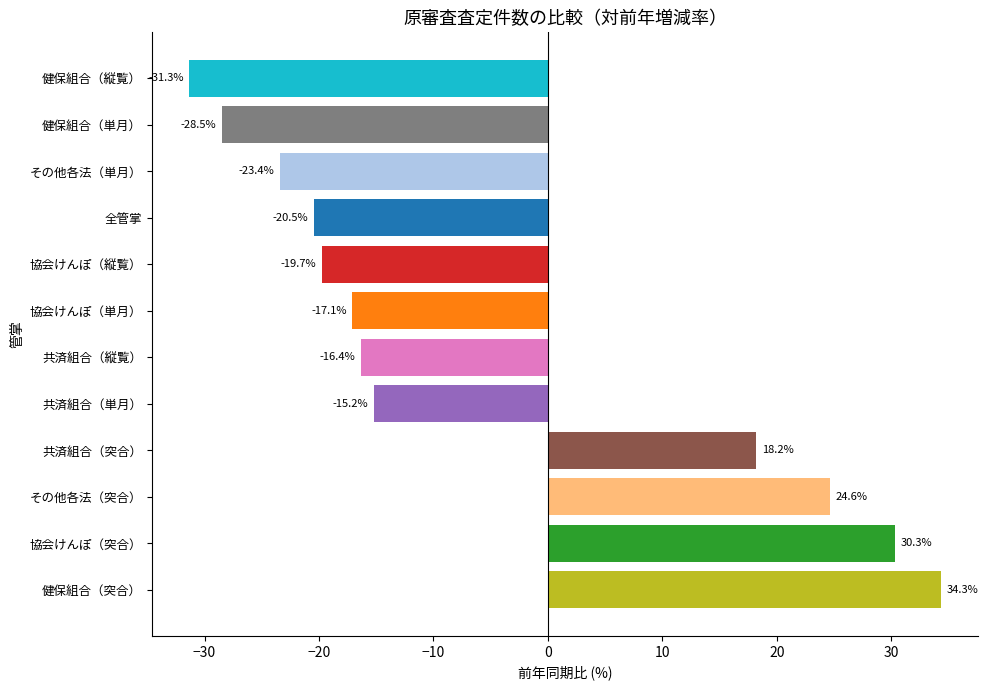

At which label is the value closest to 1?

共済組合（単月）